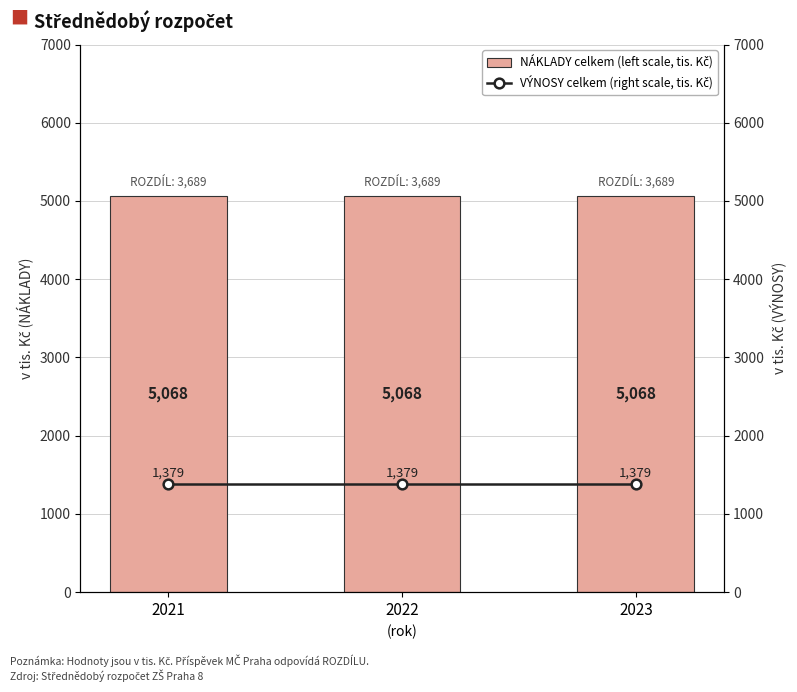

Between 2021 and 2023, which series saw the biggest shift?

NÁKLADY celkem (left scale, tis. Kč)